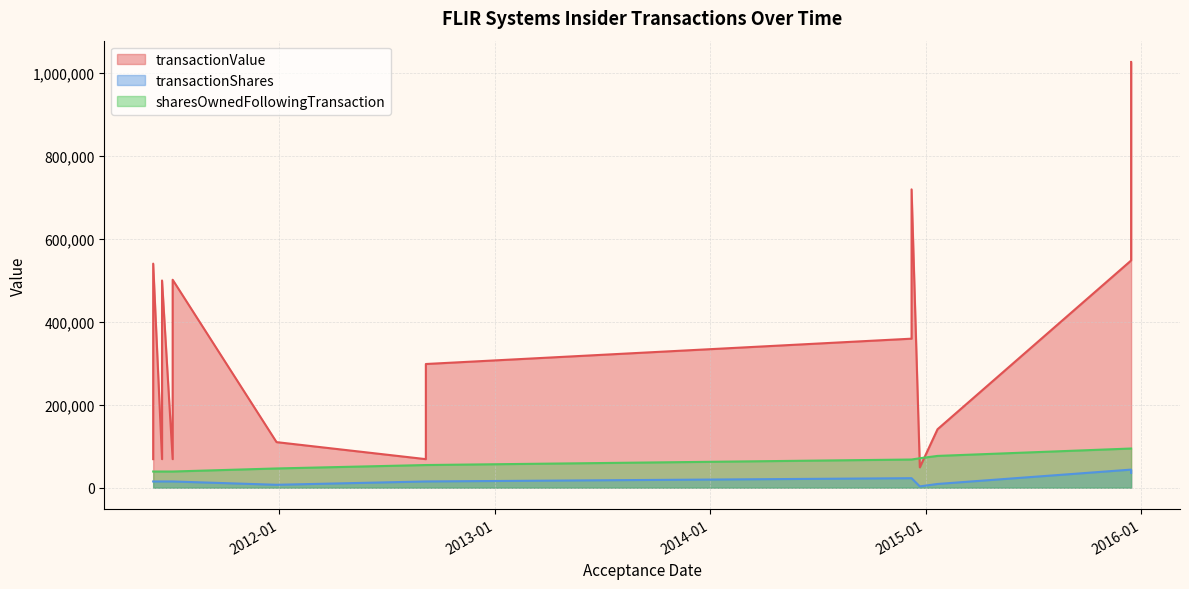

Does the chart display data point markers on the line(s)?

No